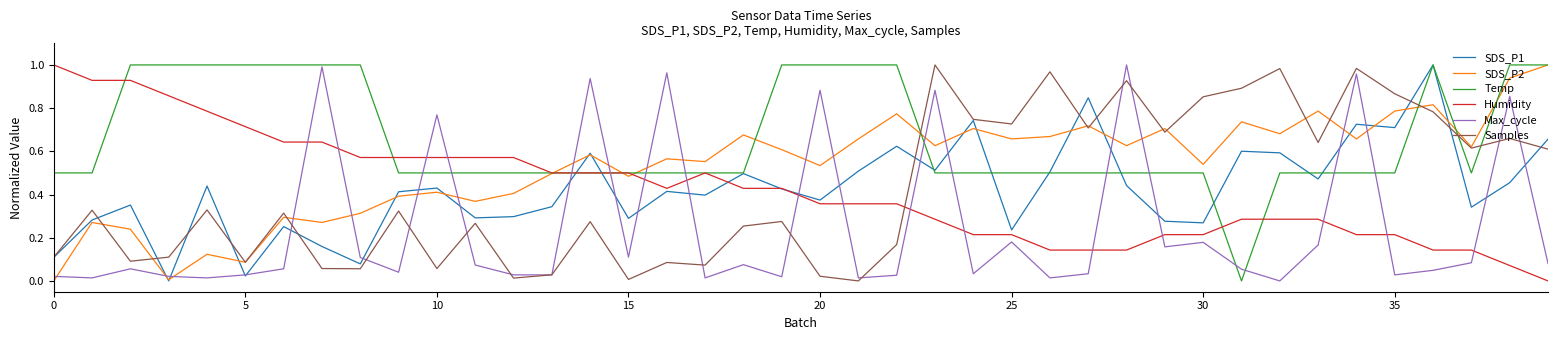

Which series has the largest total across all categories?

Temp